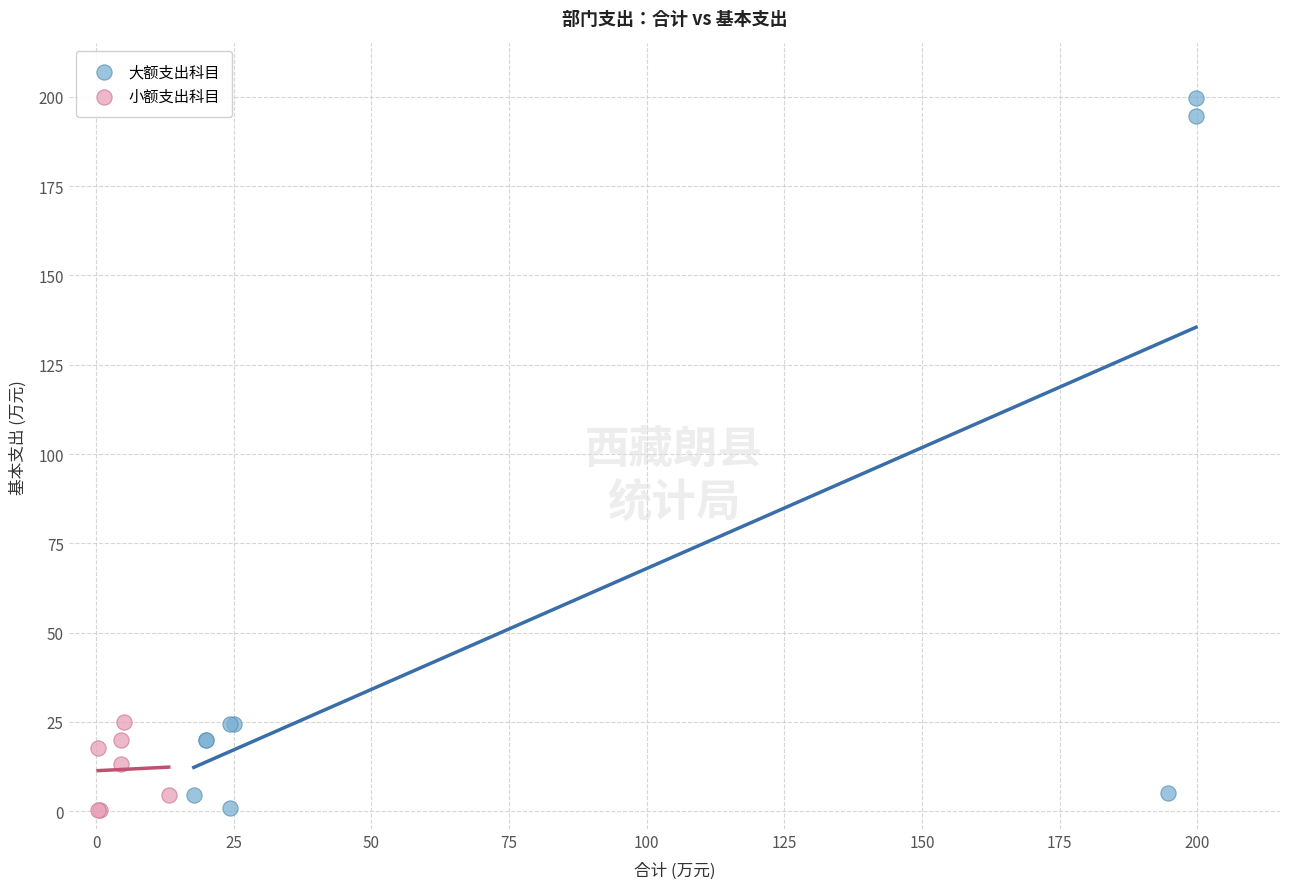

Which series has the widest spread of Y values?

大额支出科目